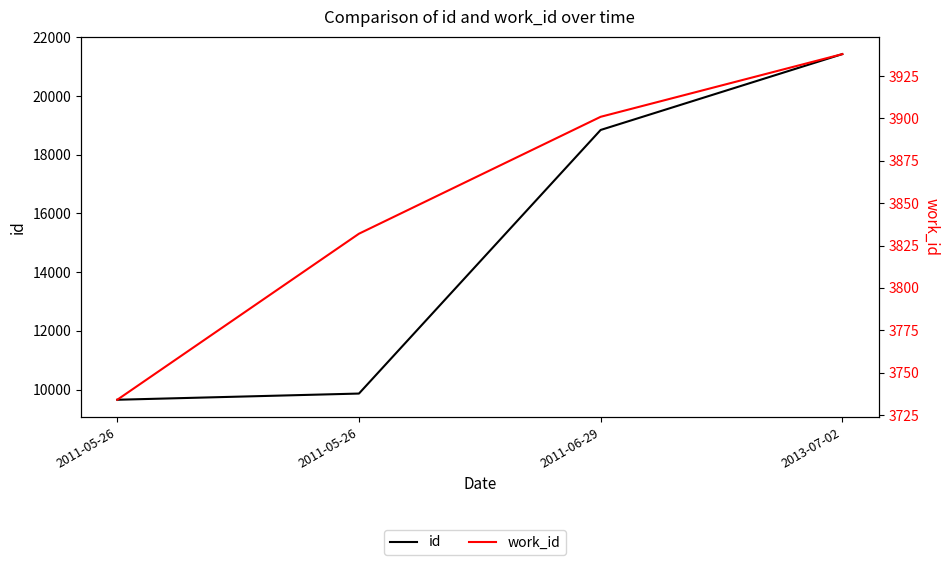

What is the total value across all series at 2011-06-29?

22744